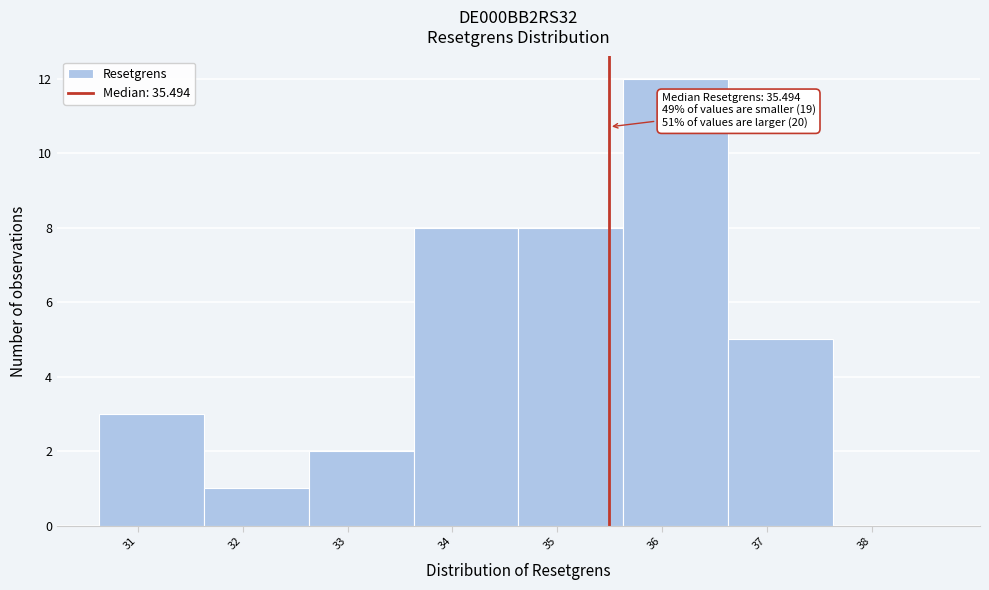

Which range on the x-axis has the tallest bar?

35.63 to 36.63